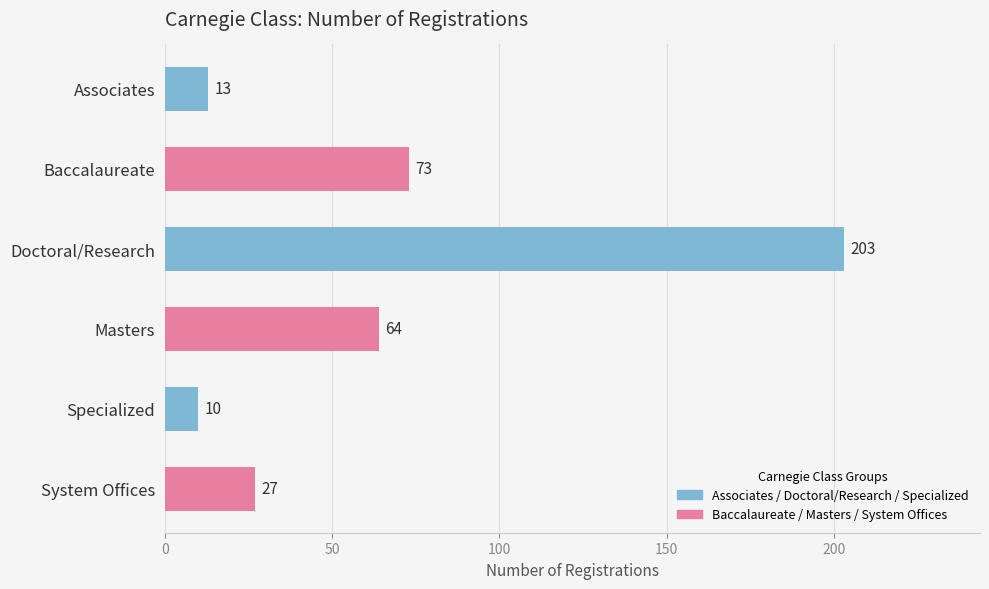

Are the bars grouped side by side (vs. stacked)?

No